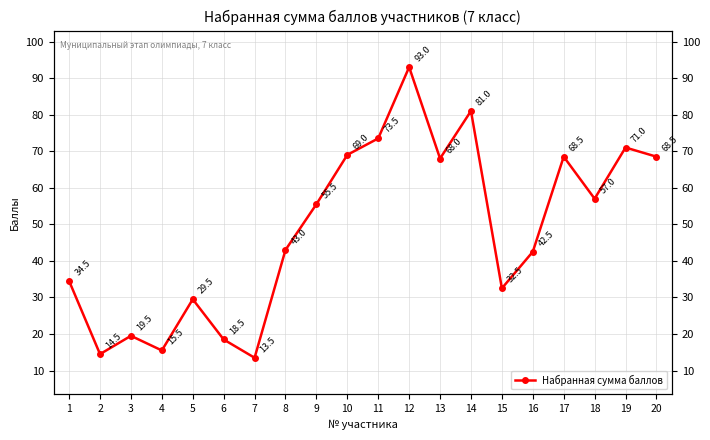

What is the change in value from 9 to 11?

+18.0